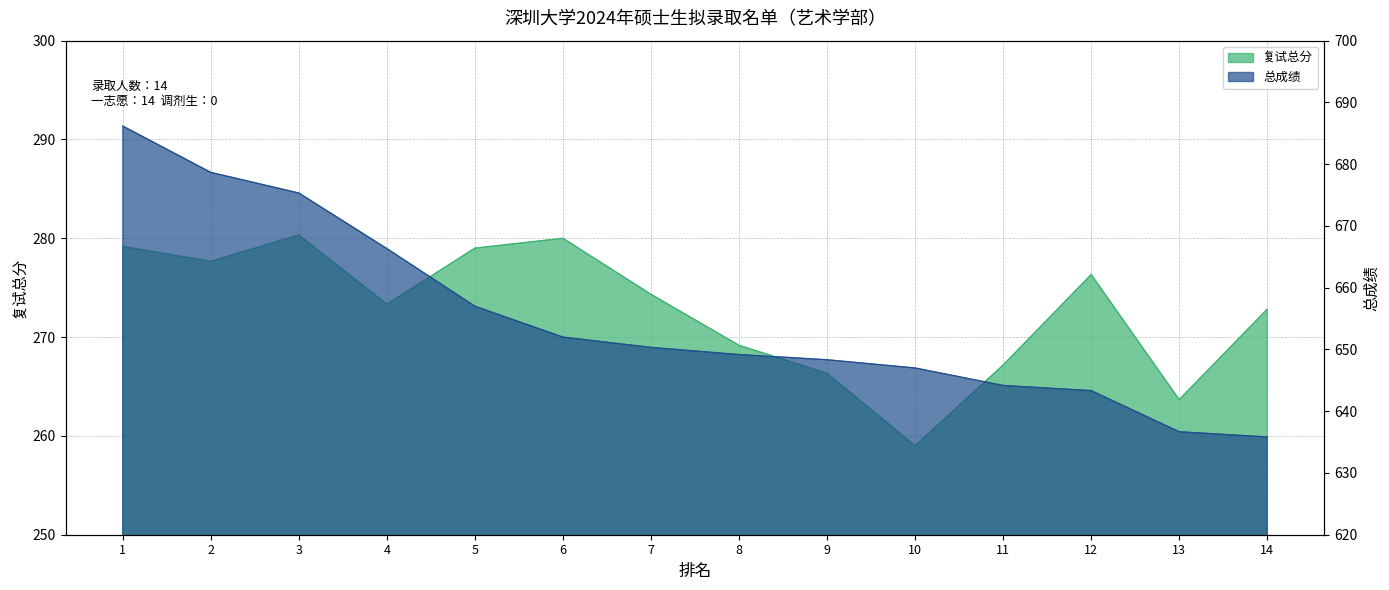

What is the value of the 复试总分 point at the 10th from the left?

259.0